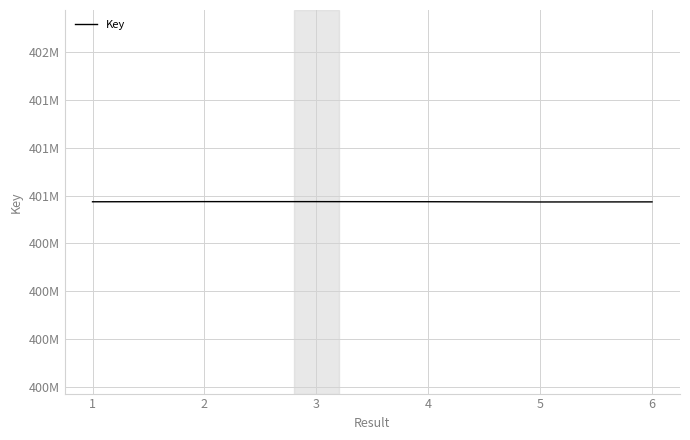

What is the maximum value shown in the chart?

400718205